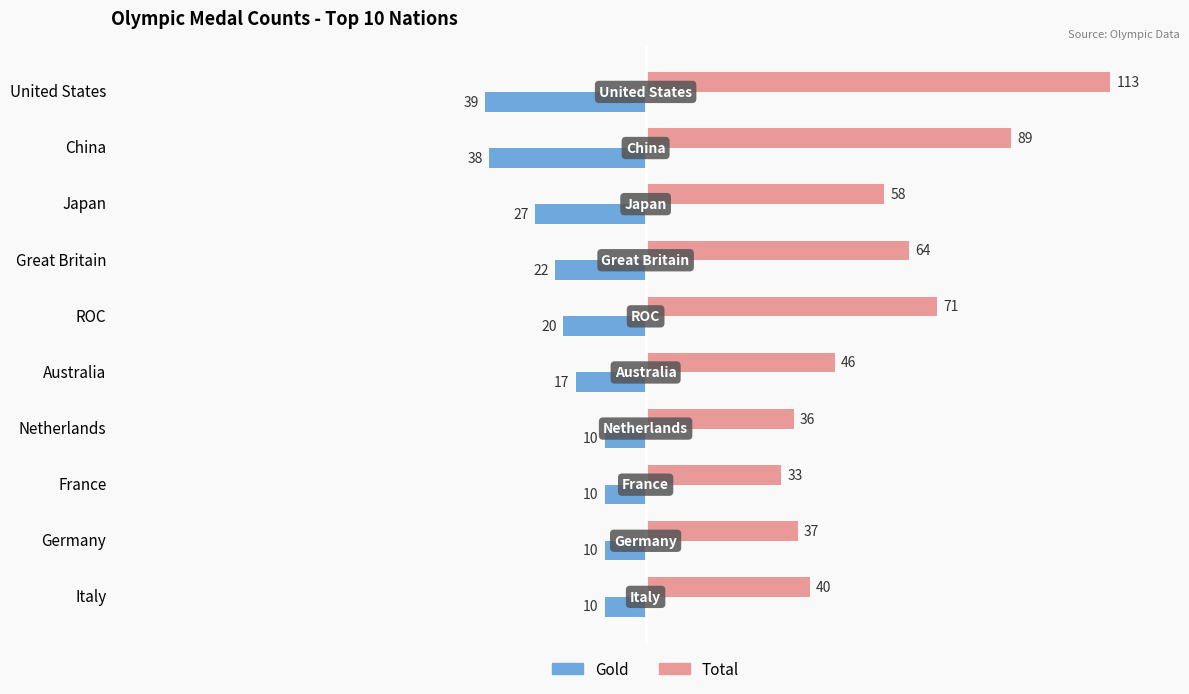

Is it true that Total equals 36 at Netherlands?

True